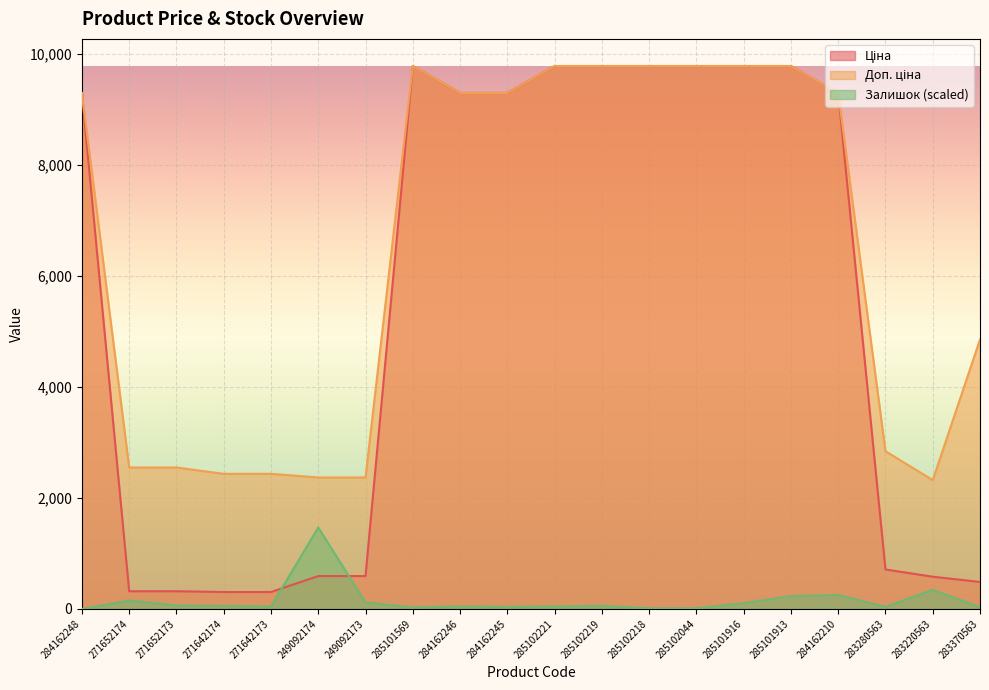

What position from the right is 271642173?

16